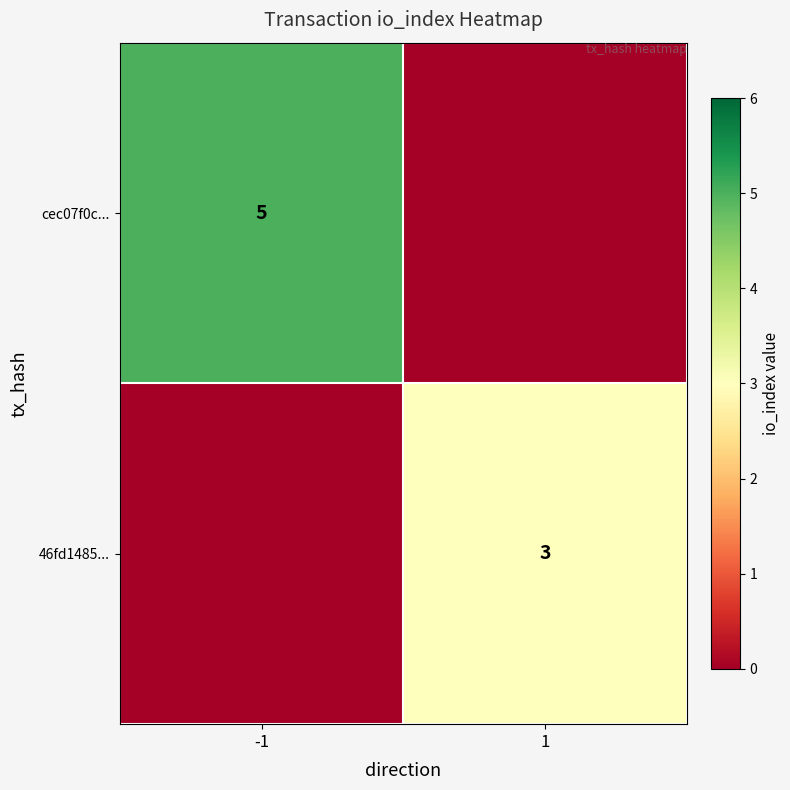

Which category has the highest value across all series?

-1